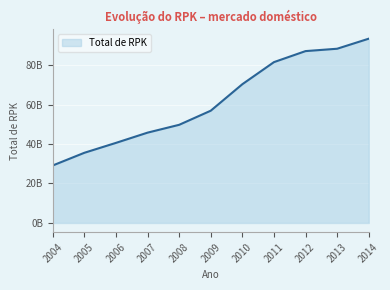

Does the chart display data point markers on the line(s)?

No